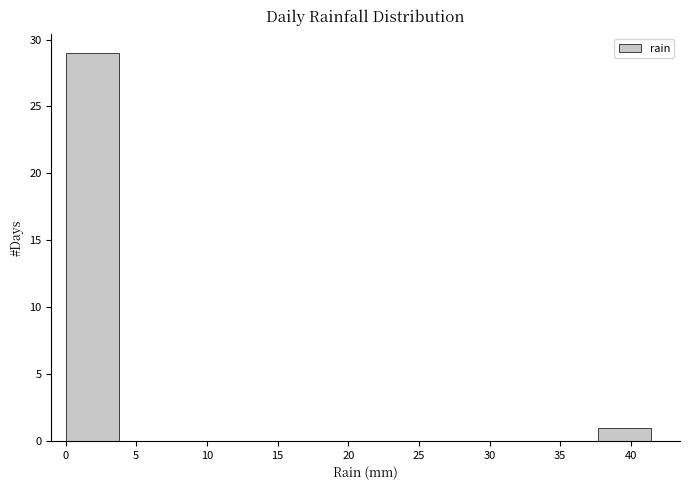

Reading left to right, list every bar in this chart as the range it spans on the x-axis followed by its height. Neither the bar edges nor the heights are printed on the chart, so give them approximately, as read against the axes.

0.0 to 4.0: 29
4.0 to 7.5: 0
7.5 to 11.5: 0
11.5 to 15.0: 0
15.0 to 19.0: 0
19.0 to 22.5: 0
22.5 to 26.5: 0
26.5 to 30.0: 0
30.0 to 34.0: 0
34.0 to 37.5: 0
37.5 to 41.5: 1